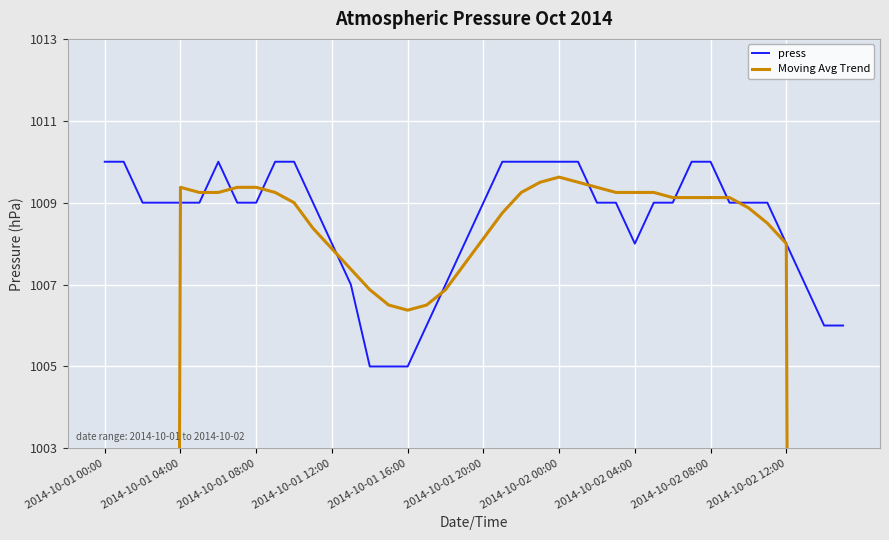

The value of press at 34 is 1009.0. True or false?

True